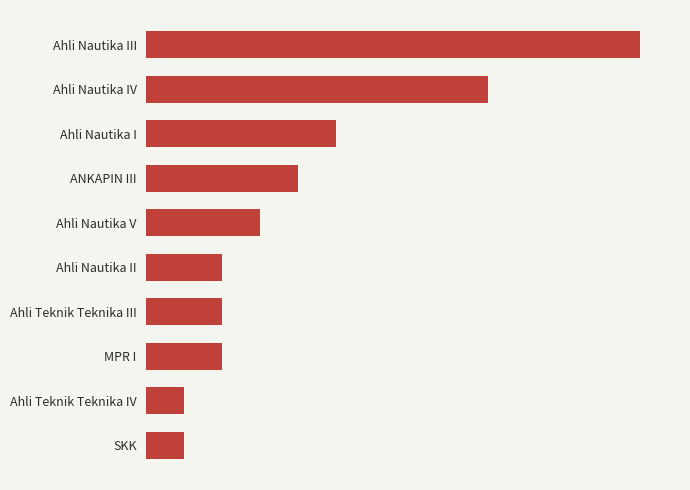

What is the difference between the maximum and minimum values?

12